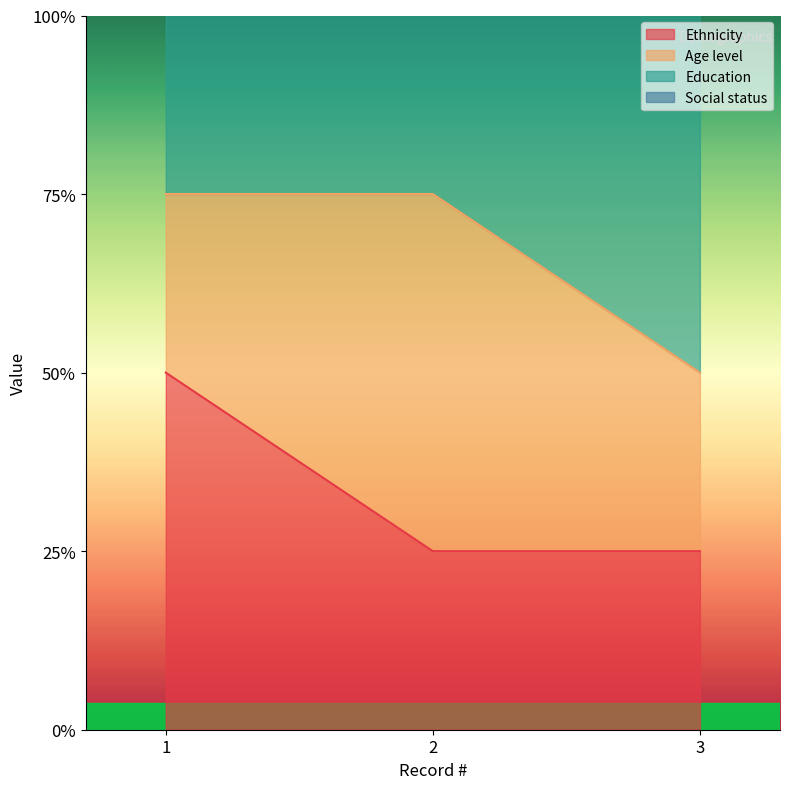

What is the sum of the Ethnicity values at 3 and 2?

2